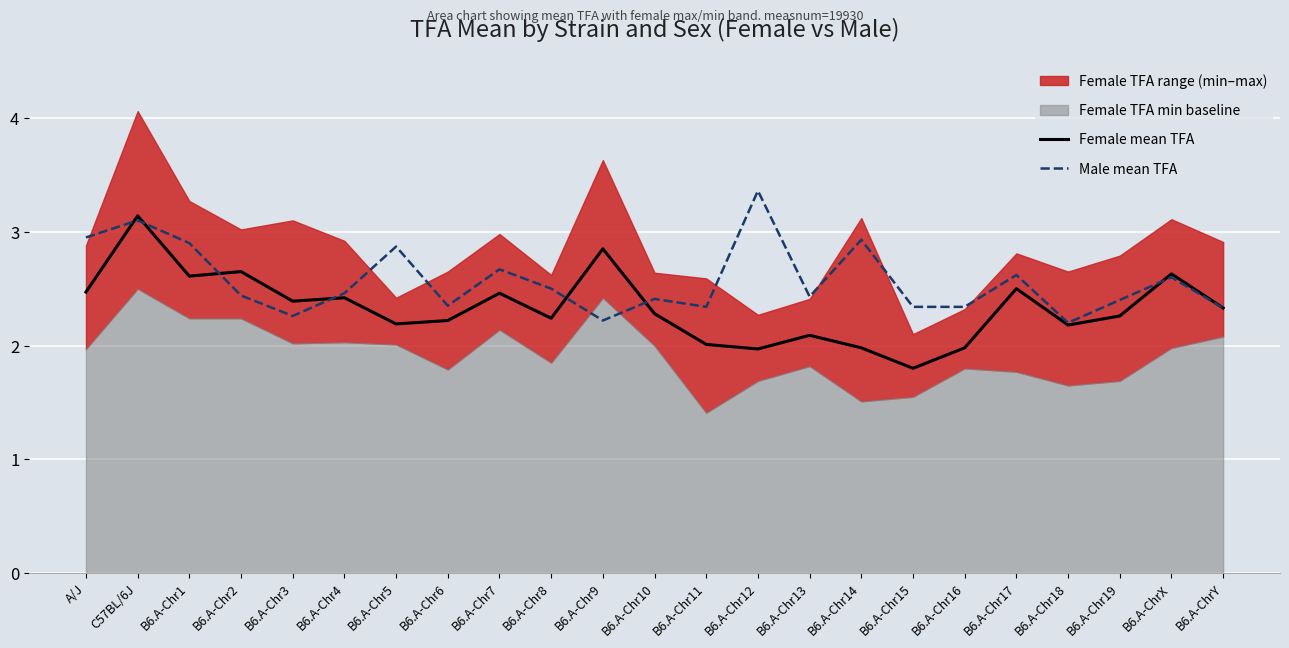

Where is the first local maximum for Male mean TFA?

C57BL/6J